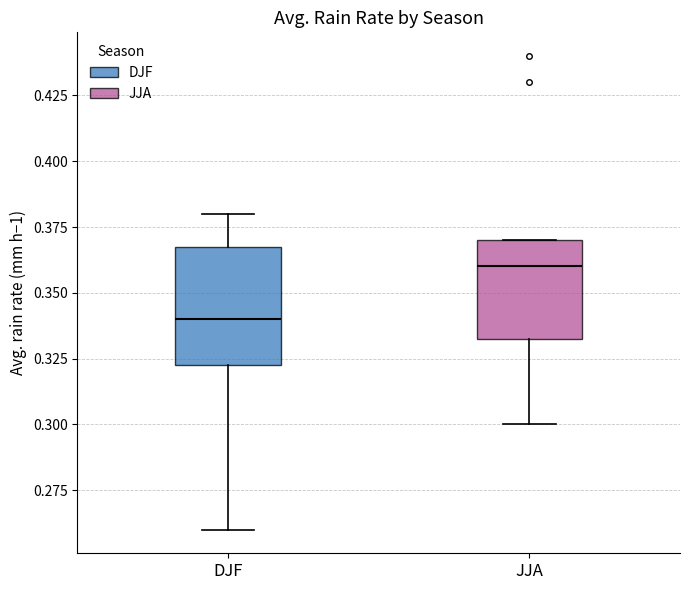

Where does the median line of the box for DJF sit on the y-axis? The values are not printed on the chart, so give them approximately, as read against the axis.

0.340